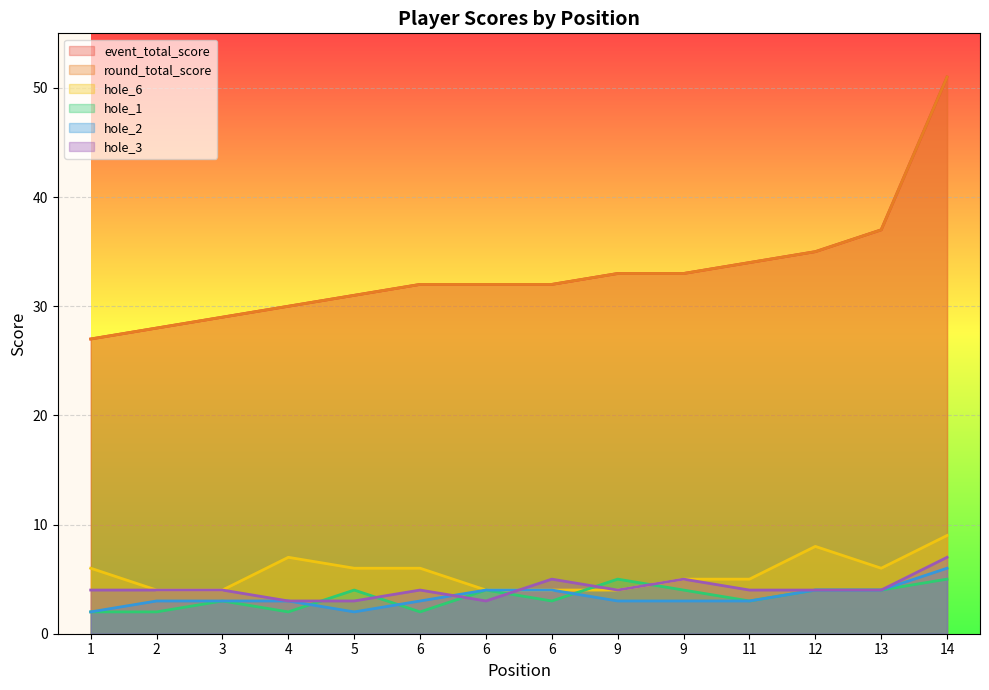

Is it true that hole_1 equals 3 at 11?

True